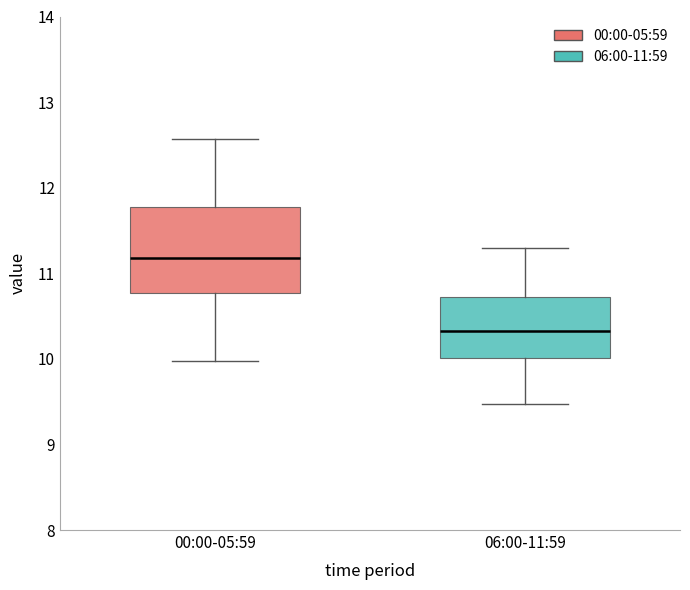

Reading left to right, transcribe this box plot: for each box, give where its median line is, the range the box spans, and where its two whiskers end, as read against the y-axis. The values are not printed on the chart, so give them approximately, as read against the axis.

00:00-05:59: median 11.2, box 10.8 to 11.8, whiskers 10.0 to 12.6
06:00-11:59: median 10.3, box 10.0 to 10.7, whiskers 9.5 to 11.3